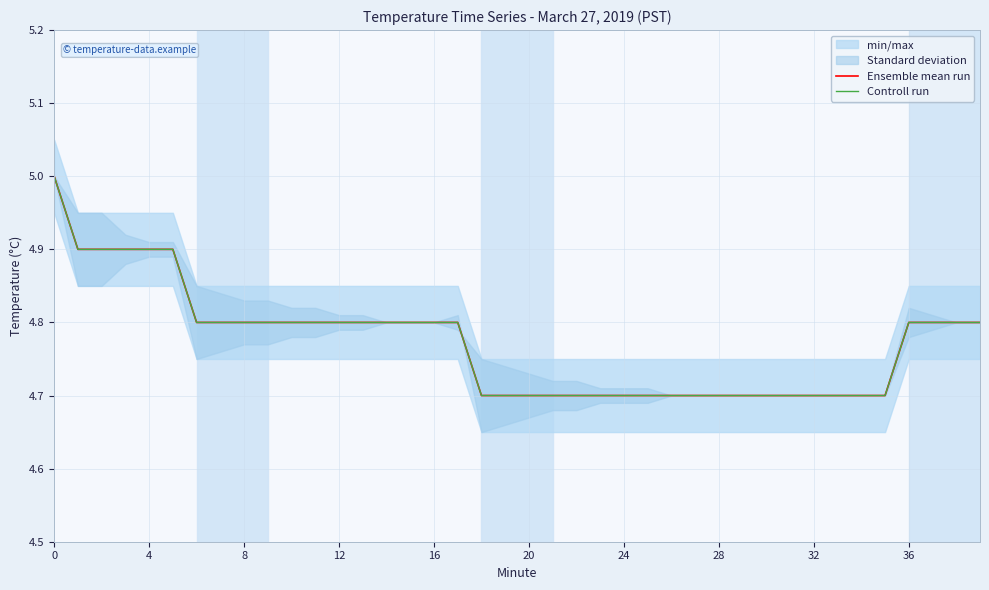

True or false: Controll run and Ensemble mean run cross at least once.

False